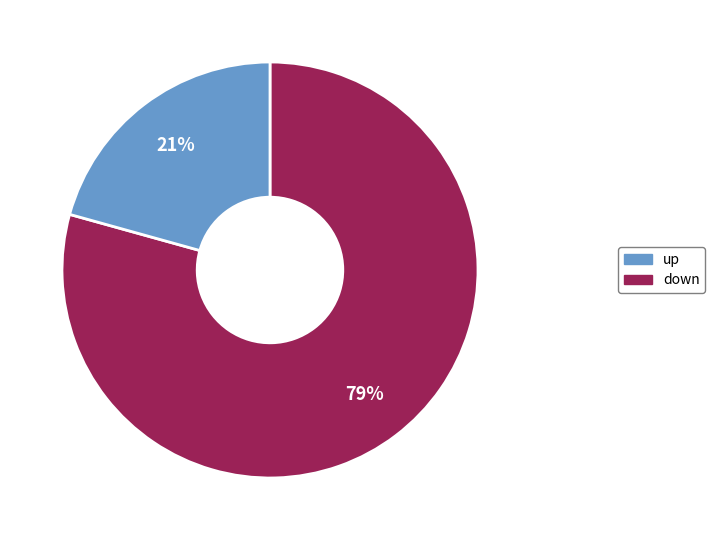

Which slice represents more than half of the pie?

up